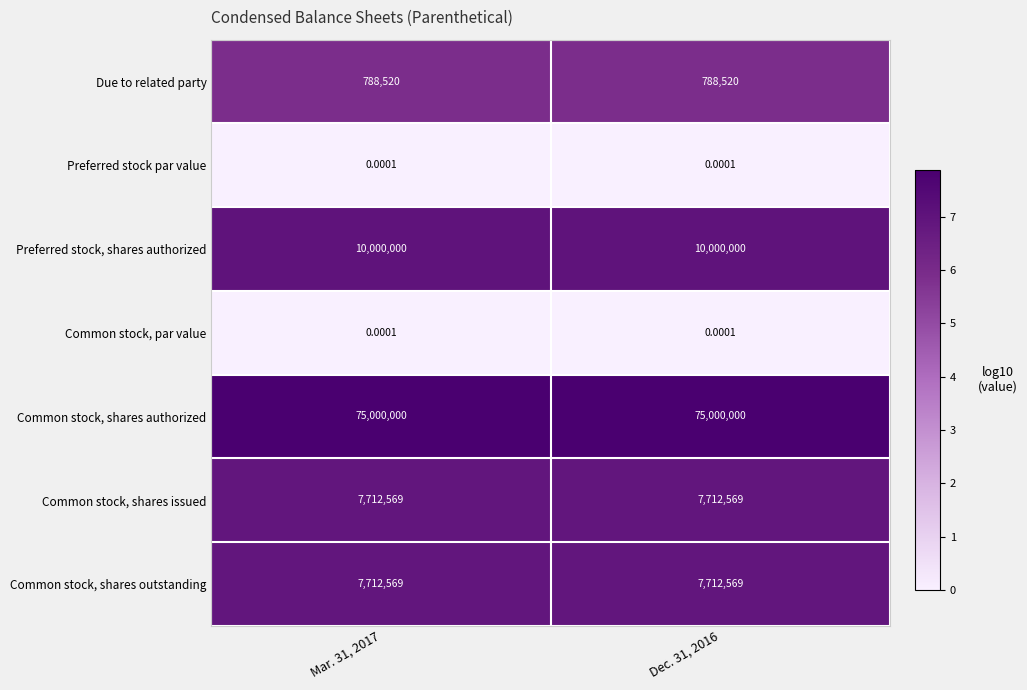

Is the value of Common stock, shares issued at Mar. 31, 2017 greater than the value of Preferred stock, shares authorized at Dec. 31, 2016?

No